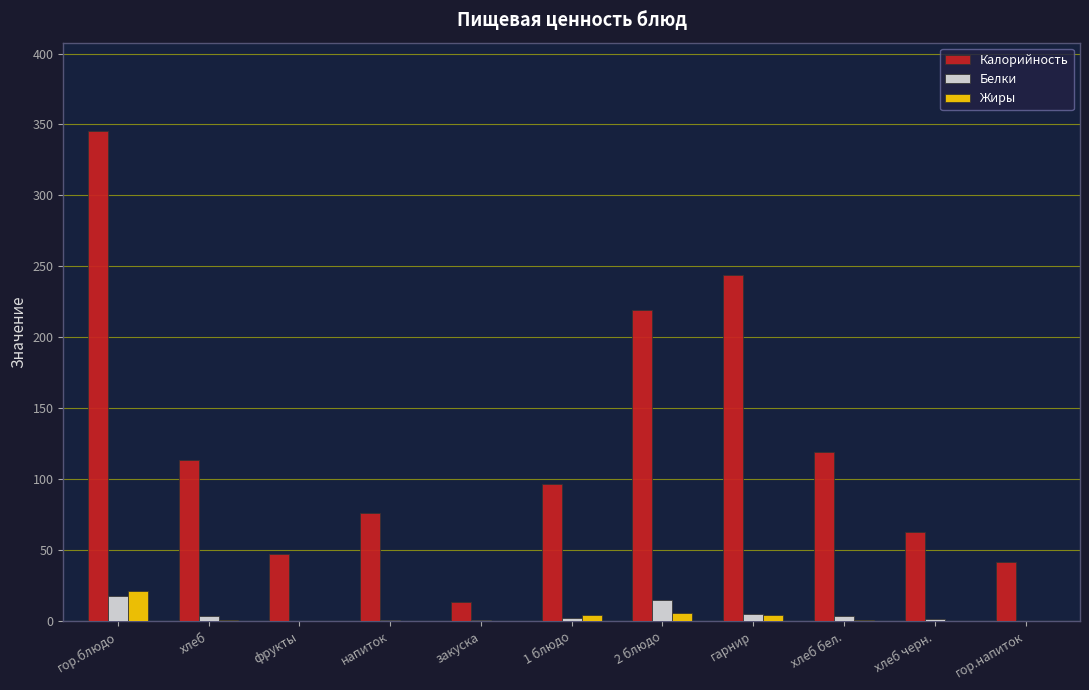

What is the greatest value displayed?

345.5